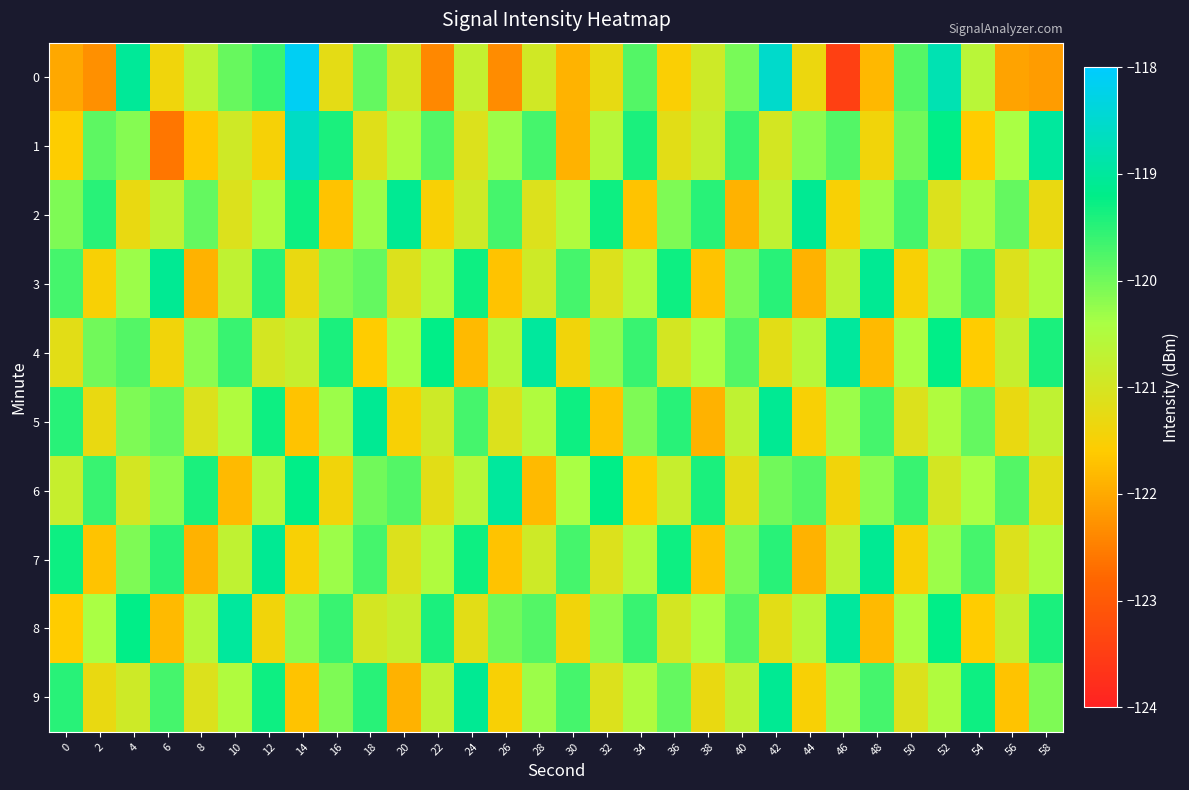

Reading left to right, what are all the values shown in this chart?

0: 0=-122.0	2=-122.3	4=-119.0	6=-121.4	8=-120.7	10=-119.9	12=-119.6	14=-118.1	16=-121.2	18=-119.9	20=-121.0	22=-122.4	24=-120.8	26=-122.4	28=-120.9	30=-121.9	32=-121.3	34=-119.8	36=-121.5	38=-120.9	40=-120.0	42=-118.5	44=-121.3	46=-123.5	48=-121.8	50=-119.8	52=-118.8	54=-120.6	56=-122.1	58=-122.2
1: 0=-121.6	2=-119.9	4=-120.2	6=-122.6	8=-121.6	10=-120.9	12=-121.5	14=-118.6	16=-119.4	18=-121.1	20=-120.5	22=-119.8	24=-121.1	26=-120.3	28=-119.7	30=-121.9	32=-120.6	34=-119.4	36=-121.2	38=-120.8	40=-119.6	42=-121.0	44=-120.2	46=-119.8	48=-121.4	50=-120.0	52=-119.2	54=-121.6	56=-120.4	58=-119.0
2: 0=-120.1	2=-119.5	4=-121.3	6=-120.7	8=-119.9	10=-121.1	12=-120.5	14=-119.3	16=-121.7	18=-120.3	20=-119.1	22=-121.5	24=-120.9	26=-119.7	28=-121.1	30=-120.5	32=-119.3	34=-121.7	36=-120.1	38=-119.5	40=-121.9	42=-120.7	44=-119.1	46=-121.5	48=-120.3	50=-119.7	52=-121.1	54=-120.5	56=-119.9	58=-121.3
3: 0=-119.7	2=-121.5	4=-120.3	6=-119.1	8=-121.9	10=-120.7	12=-119.5	14=-121.3	16=-120.1	18=-119.9	20=-121.1	22=-120.5	24=-119.3	26=-121.7	28=-120.9	30=-119.7	32=-121.1	34=-120.5	36=-119.3	38=-121.7	40=-120.1	42=-119.5	44=-121.9	46=-120.7	48=-119.1	50=-121.5	52=-120.3	54=-119.7	56=-121.1	58=-120.5
4: 0=-121.2	2=-120.0	4=-119.8	6=-121.4	8=-120.2	10=-119.6	12=-121.0	14=-120.8	16=-119.4	18=-121.6	20=-120.4	22=-119.2	24=-121.8	26=-120.6	28=-119.0	30=-121.4	32=-120.2	34=-119.6	36=-121.0	38=-120.4	40=-119.8	42=-121.2	44=-120.6	46=-119.0	48=-121.8	50=-120.4	52=-119.2	54=-121.6	56=-120.8	58=-119.4
5: 0=-119.5	2=-121.3	4=-120.1	6=-119.9	8=-121.1	10=-120.5	12=-119.3	14=-121.7	16=-120.3	18=-119.1	20=-121.5	22=-120.9	24=-119.7	26=-121.1	28=-120.5	30=-119.3	32=-121.7	34=-120.1	36=-119.5	38=-121.9	40=-120.7	42=-119.1	44=-121.5	46=-120.3	48=-119.7	50=-121.1	52=-120.5	54=-119.9	56=-121.3	58=-120.7
6: 0=-120.8	2=-119.6	4=-121.0	6=-120.2	8=-119.4	10=-121.8	12=-120.6	14=-119.2	16=-121.4	18=-120.0	20=-119.8	22=-121.2	24=-120.6	26=-119.0	28=-121.8	30=-120.4	32=-119.2	34=-121.6	36=-120.8	38=-119.4	40=-121.2	42=-120.0	44=-119.8	46=-121.4	48=-120.2	50=-119.6	52=-121.0	54=-120.4	56=-119.8	58=-121.2
7: 0=-119.3	2=-121.7	4=-120.1	6=-119.5	8=-121.9	10=-120.7	12=-119.1	14=-121.5	16=-120.3	18=-119.7	20=-121.1	22=-120.5	24=-119.3	26=-121.7	28=-120.9	30=-119.7	32=-121.1	34=-120.5	36=-119.3	38=-121.7	40=-120.1	42=-119.5	44=-121.9	46=-120.7	48=-119.1	50=-121.5	52=-120.3	54=-119.7	56=-121.1	58=-120.5
8: 0=-121.6	2=-120.4	4=-119.2	6=-121.8	8=-120.6	10=-119.0	12=-121.4	14=-120.2	16=-119.6	18=-121.0	20=-120.8	22=-119.4	24=-121.2	26=-120.0	28=-119.8	30=-121.4	32=-120.2	34=-119.6	36=-121.0	38=-120.4	40=-119.8	42=-121.2	44=-120.6	46=-119.0	48=-121.8	50=-120.4	52=-119.2	54=-121.6	56=-120.8	58=-119.4
9: 0=-119.5	2=-121.3	4=-120.9	6=-119.7	8=-121.1	10=-120.5	12=-119.3	14=-121.7	16=-120.1	18=-119.5	20=-121.9	22=-120.7	24=-119.1	26=-121.5	28=-120.3	30=-119.7	32=-121.1	34=-120.5	36=-119.9	38=-121.3	40=-120.7	42=-119.1	44=-121.5	46=-120.3	48=-119.7	50=-121.1	52=-120.5	54=-119.3	56=-121.7	58=-120.1